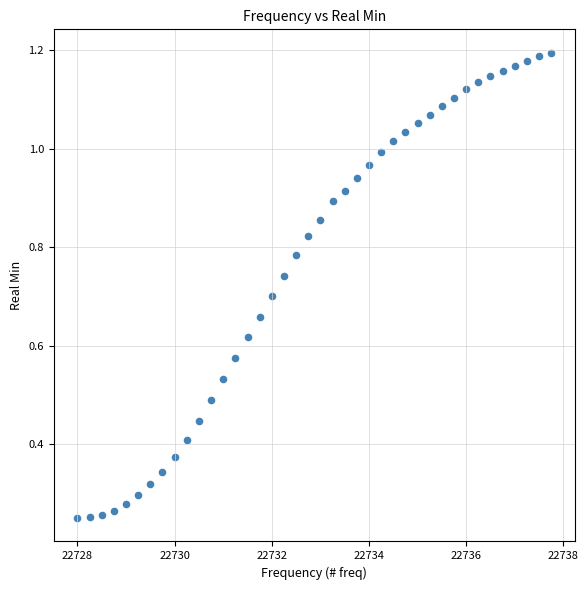

How many points are shown in the scatter plot?

40